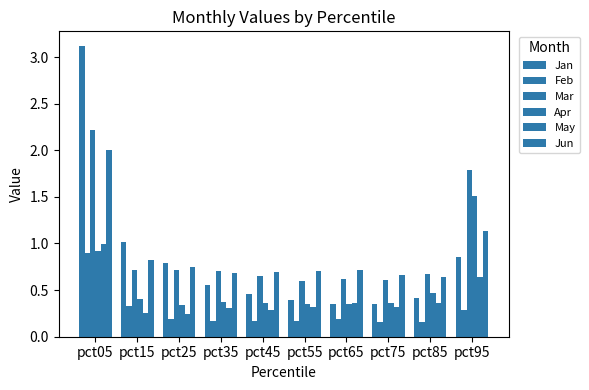

How many bars are there in total?

60